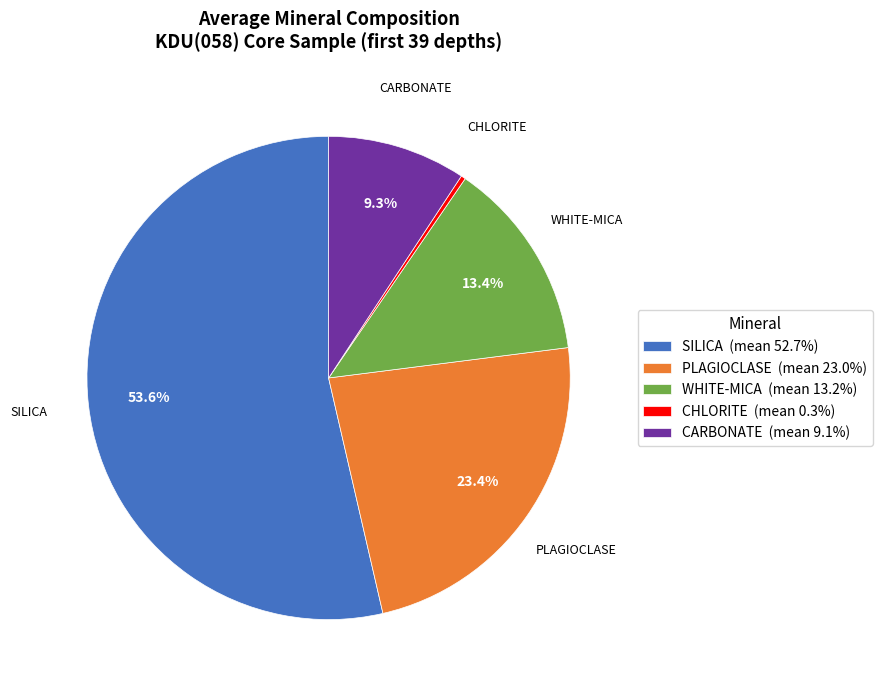

What is the ratio of the value at PLAGIOCLASE (mean 23.0%) to the value at CARBONATE (mean 9.1%)?

2.5